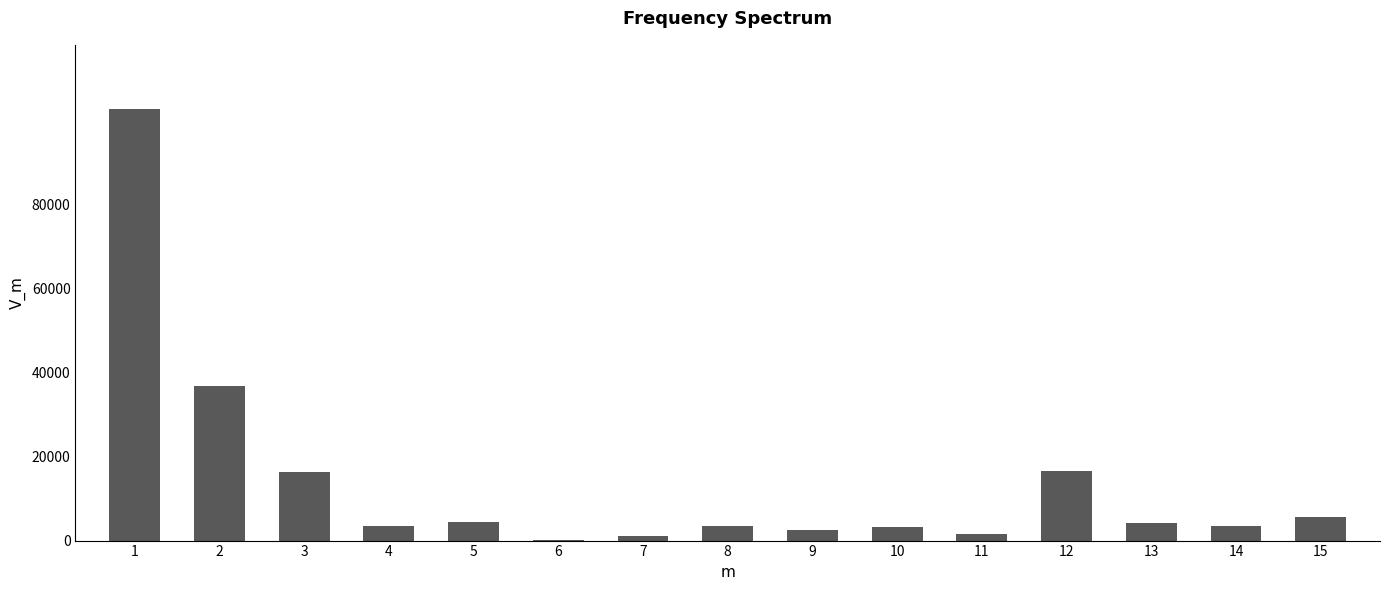

Is it true that the value at 5 is 4361.5?

True